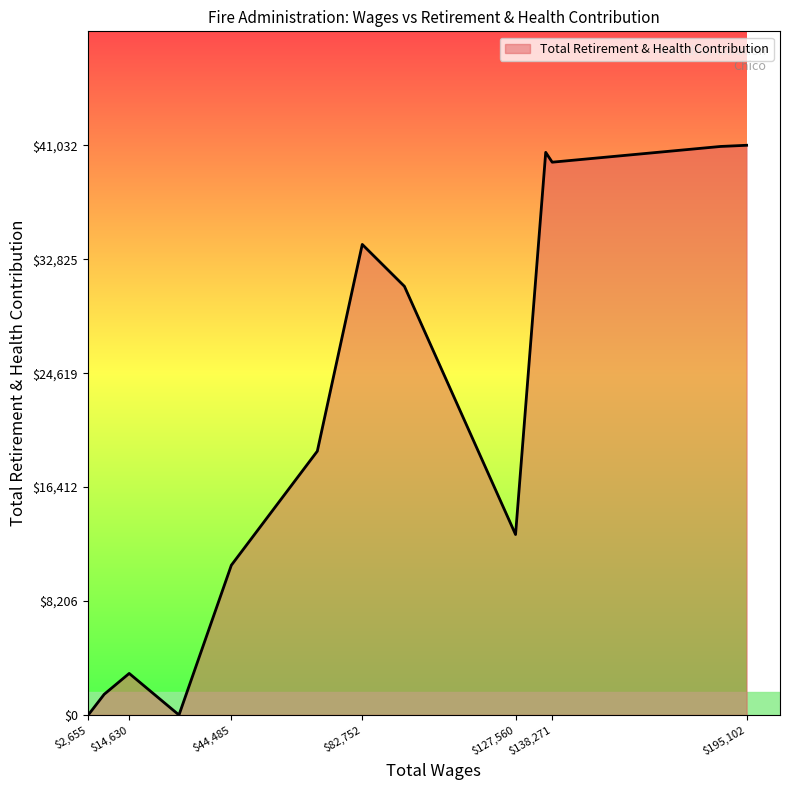

What is the greatest value displayed?

41032